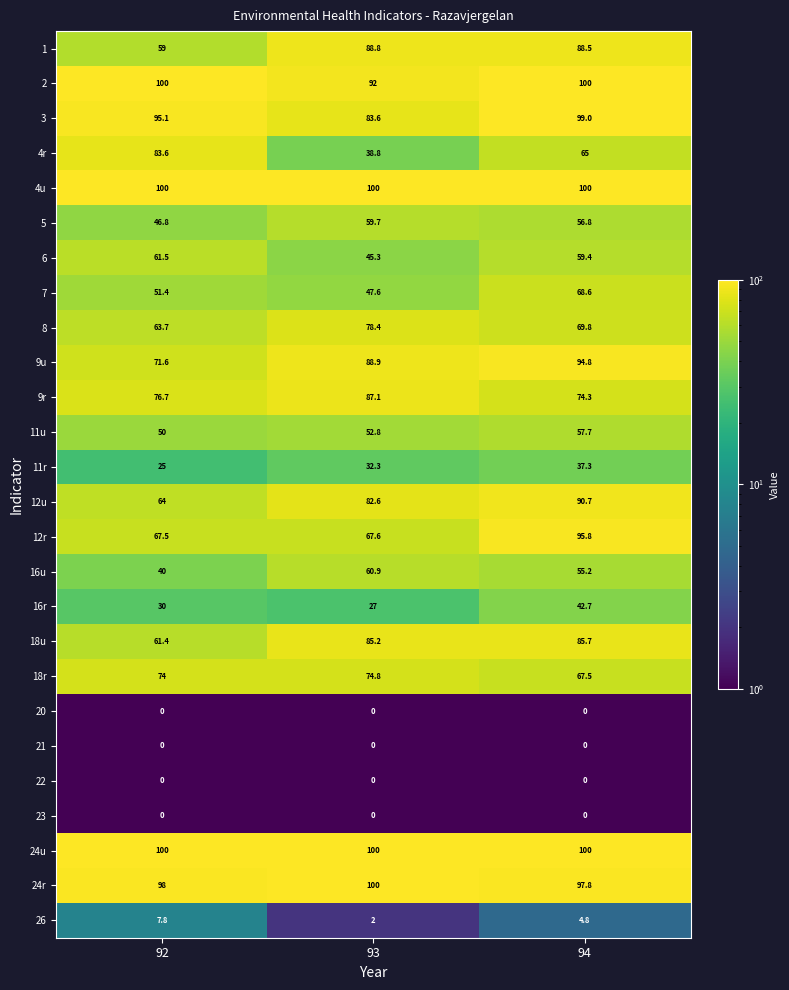

List the labels in order of 12r value, smallest first.

92, 93, 94